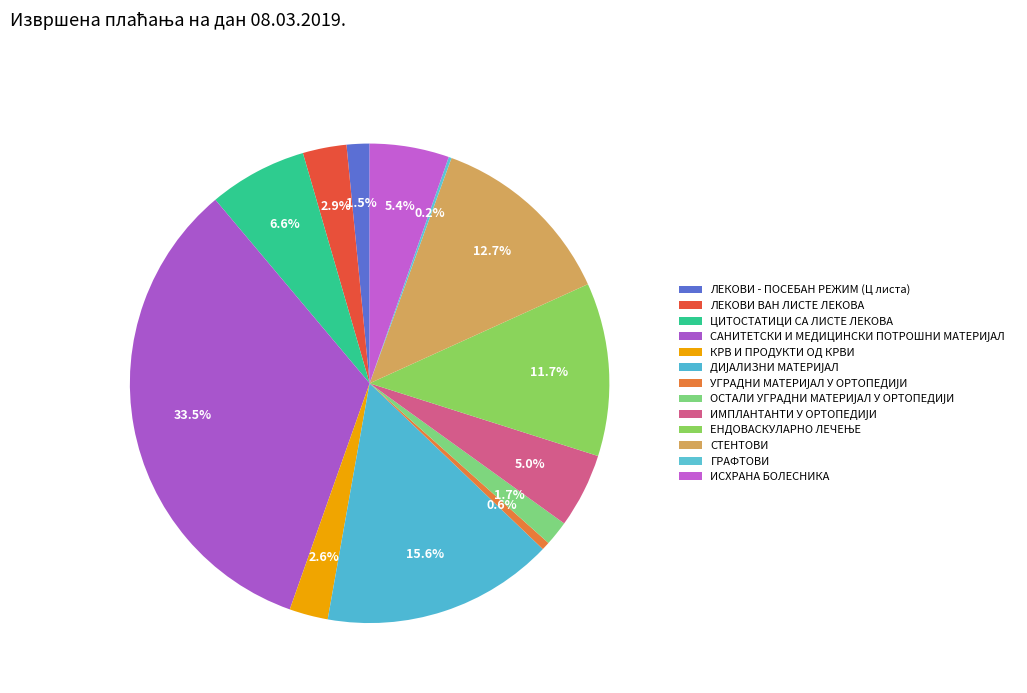

What is the largest slice in the pie chart?

САНИТЕТСКИ И МЕДИЦИНСКИ ПОТРОШНИ МАТЕРИЈАЛ